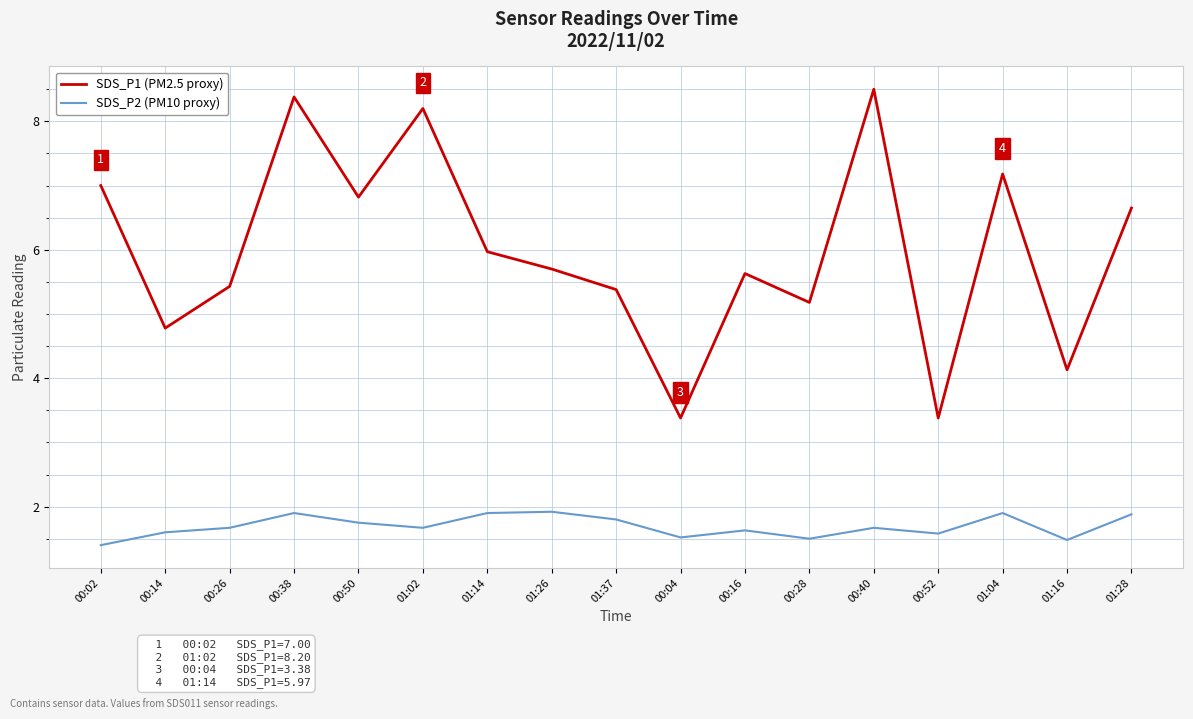

What position from the left is 00:16?

11